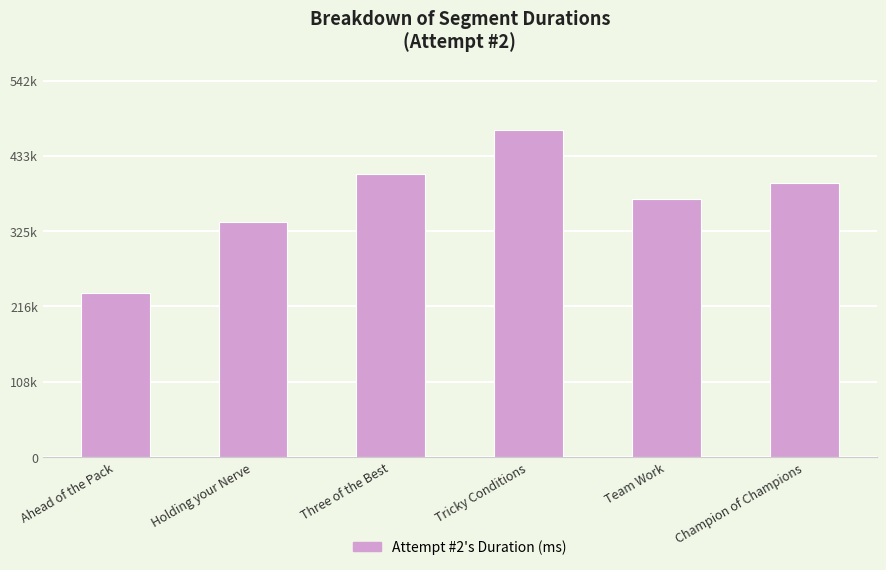

Where is the data nearest to the value 354029?

Holding your Nerve